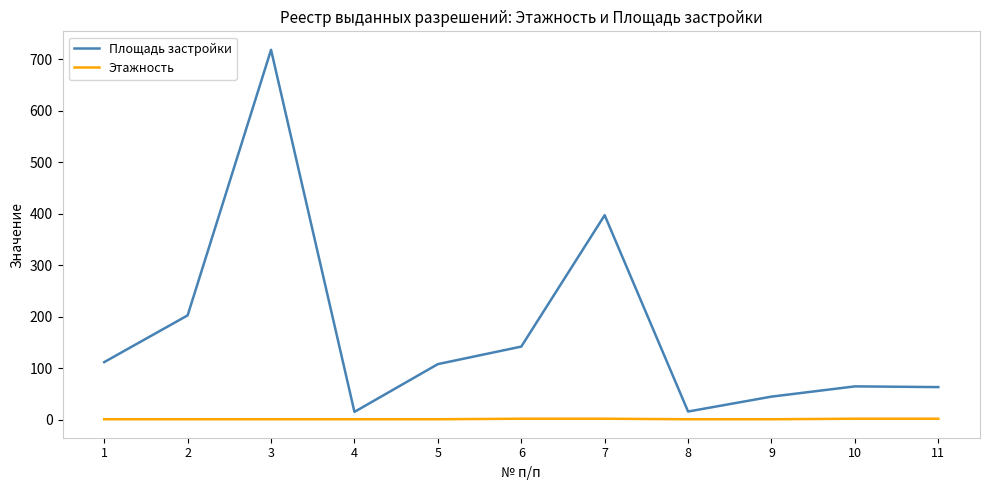

At which label does Площадь застройки first exceed 108?

1